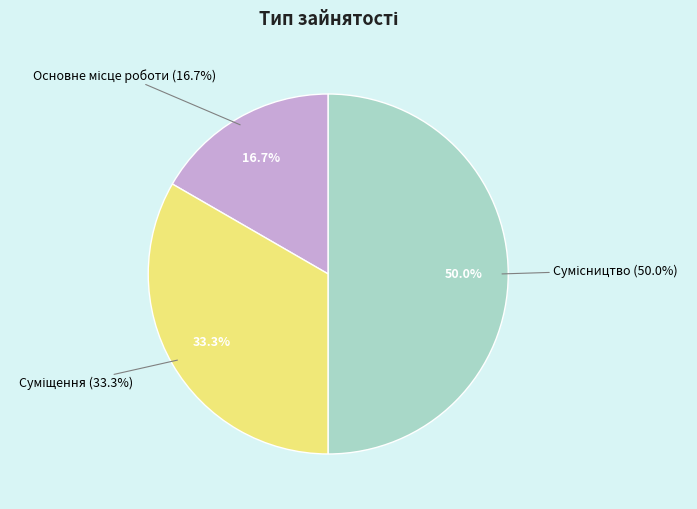

Is it true that Основне місце роботи is 17% of the pie?

True